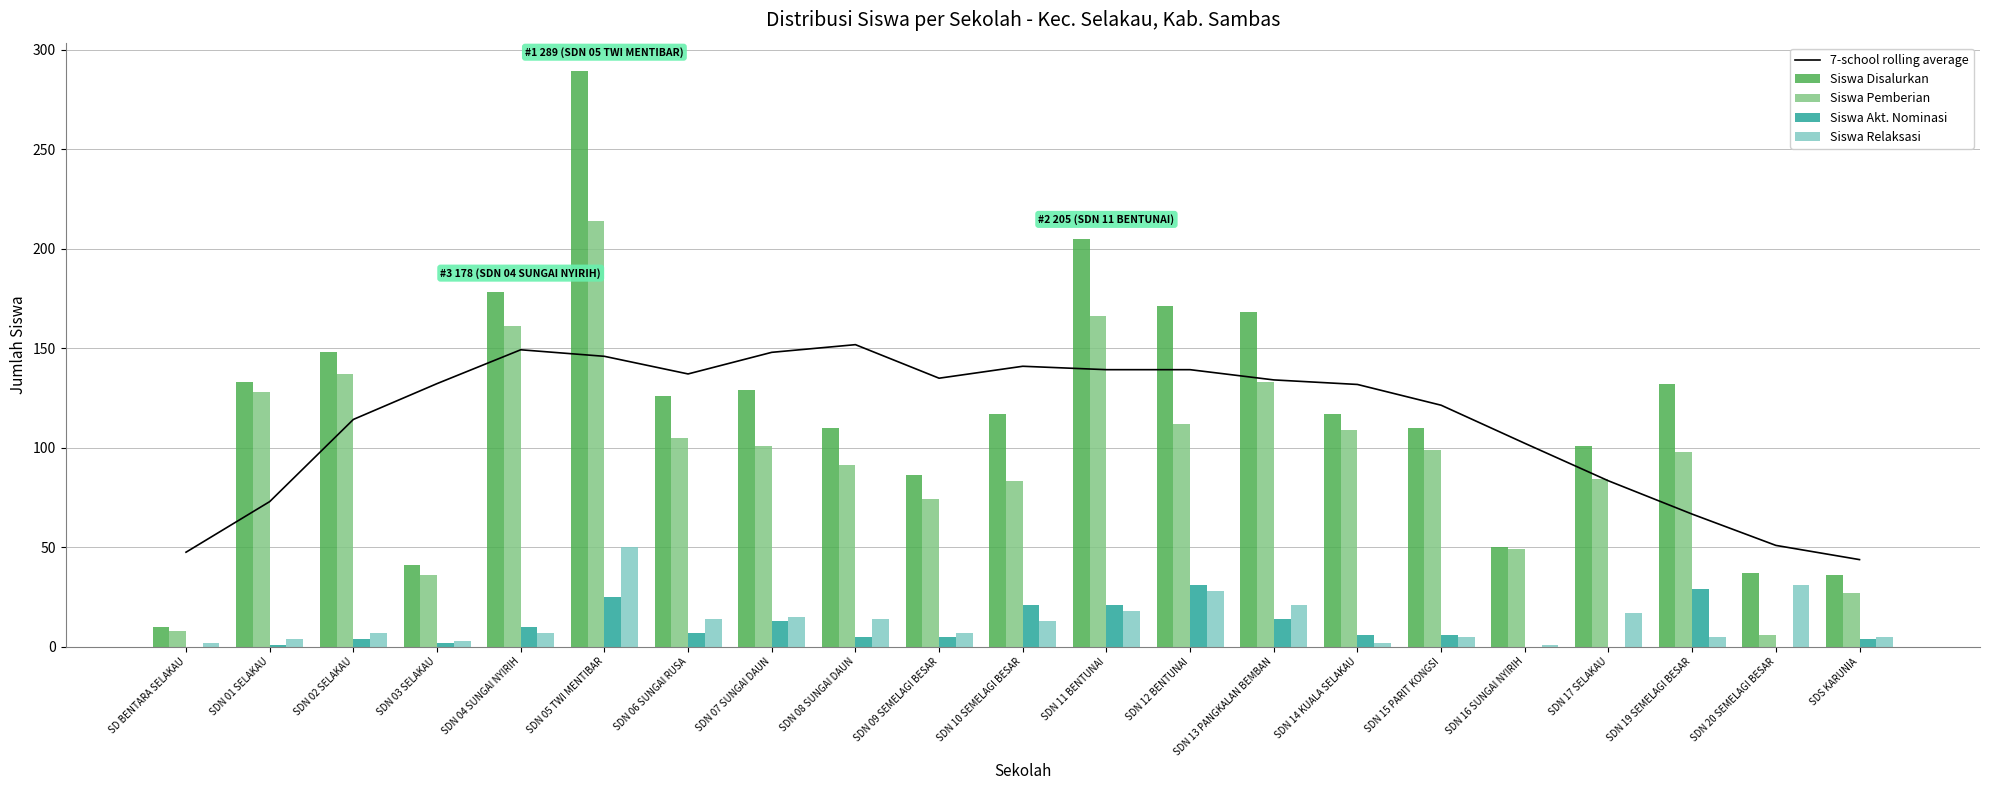

Reading left to right, list all the values displayed in this chart.

7-school rolling average: SD BENTARA SELAKAU=47.4	SDN 01 SELAKAU=72.9	SDN 02 SELAKAU=114.1	SDN 03 SELAKAU=132.1	SDN 04 SUNGAI NYIRIH=149.1	SDN 05 TWI MENTIBAR=145.9	SDN 06 SUNGAI RUSA=137.0	SDN 07 SUNGAI DAUN=147.9	SDN 08 SUNGAI DAUN=151.7	SDN 09 SEMELAGI BESAR=134.9	SDN 10 SEMELAGI BESAR=140.9	SDN 11 BENTUNAI=139.1	SDN 12 BENTUNAI=139.1	SDN 13 PANGKALAN BEMBAN=134.0	SDN 14 KUALA SELAKAU=131.7	SDN 15 PARIT KONGSI=121.3	SDN 16 SUNGAI NYIRIH=102.1	SDN 17 SELAKAU=83.3	SDN 19 SEMELAGI BESAR=66.6	SDN 20 SEMELAGI BESAR=50.9	SDS KARUNIA=43.7
Siswa Disalurkan: SD BENTARA SELAKAU=10.0	SDN 01 SELAKAU=133.0	SDN 02 SELAKAU=148.0	SDN 03 SELAKAU=41.0	SDN 04 SUNGAI NYIRIH=178.0	SDN 05 TWI MENTIBAR=289.0	SDN 06 SUNGAI RUSA=126.0	SDN 07 SUNGAI DAUN=129.0	SDN 08 SUNGAI DAUN=110.0	SDN 09 SEMELAGI BESAR=86.0	SDN 10 SEMELAGI BESAR=117.0	SDN 11 BENTUNAI=205.0	SDN 12 BENTUNAI=171.0	SDN 13 PANGKALAN BEMBAN=168.0	SDN 14 KUALA SELAKAU=117.0	SDN 15 PARIT KONGSI=110.0	SDN 16 SUNGAI NYIRIH=50.0	SDN 17 SELAKAU=101.0	SDN 19 SEMELAGI BESAR=132.0	SDN 20 SEMELAGI BESAR=37.0	SDS KARUNIA=36.0
Siswa Pemberian: SD BENTARA SELAKAU=8.0	SDN 01 SELAKAU=128.0	SDN 02 SELAKAU=137.0	SDN 03 SELAKAU=36.0	SDN 04 SUNGAI NYIRIH=161.0	SDN 05 TWI MENTIBAR=214.0	SDN 06 SUNGAI RUSA=105.0	SDN 07 SUNGAI DAUN=101.0	SDN 08 SUNGAI DAUN=91.0	SDN 09 SEMELAGI BESAR=74.0	SDN 10 SEMELAGI BESAR=83.0	SDN 11 BENTUNAI=166.0	SDN 12 BENTUNAI=112.0	SDN 13 PANGKALAN BEMBAN=133.0	SDN 14 KUALA SELAKAU=109.0	SDN 15 PARIT KONGSI=99.0	SDN 16 SUNGAI NYIRIH=49.0	SDN 17 SELAKAU=84.0	SDN 19 SEMELAGI BESAR=98.0	SDN 20 SEMELAGI BESAR=6.0	SDS KARUNIA=27.0
Siswa Akt. Nominasi: SD BENTARA SELAKAU=0.0	SDN 01 SELAKAU=1.0	SDN 02 SELAKAU=4.0	SDN 03 SELAKAU=2.0	SDN 04 SUNGAI NYIRIH=10.0	SDN 05 TWI MENTIBAR=25.0	SDN 06 SUNGAI RUSA=7.0	SDN 07 SUNGAI DAUN=13.0	SDN 08 SUNGAI DAUN=5.0	SDN 09 SEMELAGI BESAR=5.0	SDN 10 SEMELAGI BESAR=21.0	SDN 11 BENTUNAI=21.0	SDN 12 BENTUNAI=31.0	SDN 13 PANGKALAN BEMBAN=14.0	SDN 14 KUALA SELAKAU=6.0	SDN 15 PARIT KONGSI=6.0	SDN 16 SUNGAI NYIRIH=0.0	SDN 17 SELAKAU=0.0	SDN 19 SEMELAGI BESAR=29.0	SDN 20 SEMELAGI BESAR=0.0	SDS KARUNIA=4.0
Siswa Relaksasi: SD BENTARA SELAKAU=2.0	SDN 01 SELAKAU=4.0	SDN 02 SELAKAU=7.0	SDN 03 SELAKAU=3.0	SDN 04 SUNGAI NYIRIH=7.0	SDN 05 TWI MENTIBAR=50.0	SDN 06 SUNGAI RUSA=14.0	SDN 07 SUNGAI DAUN=15.0	SDN 08 SUNGAI DAUN=14.0	SDN 09 SEMELAGI BESAR=7.0	SDN 10 SEMELAGI BESAR=13.0	SDN 11 BENTUNAI=18.0	SDN 12 BENTUNAI=28.0	SDN 13 PANGKALAN BEMBAN=21.0	SDN 14 KUALA SELAKAU=2.0	SDN 15 PARIT KONGSI=5.0	SDN 16 SUNGAI NYIRIH=1.0	SDN 17 SELAKAU=17.0	SDN 19 SEMELAGI BESAR=5.0	SDN 20 SEMELAGI BESAR=31.0	SDS KARUNIA=5.0